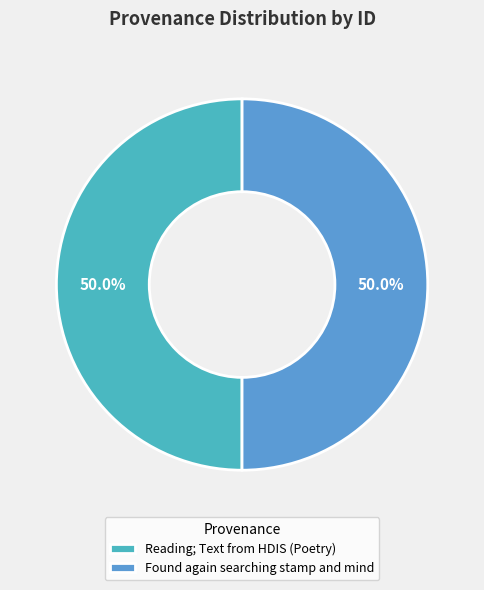

To the nearest percent, what percentage of the pie is Reading; Text from HDIS (Poetry)?

50%